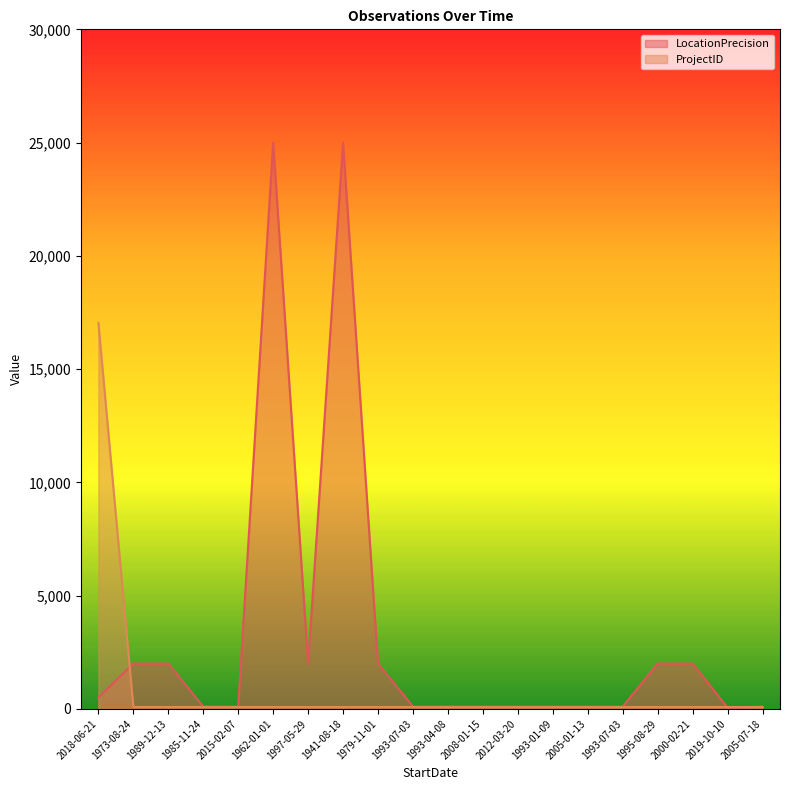

Does the chart display data point markers on the line(s)?

No